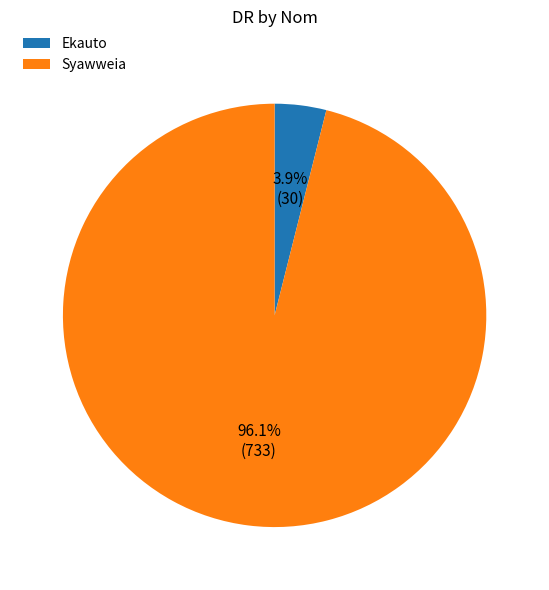

To the nearest percent, what is the difference between the Ekauto and Syawweia slice percentages?

92%